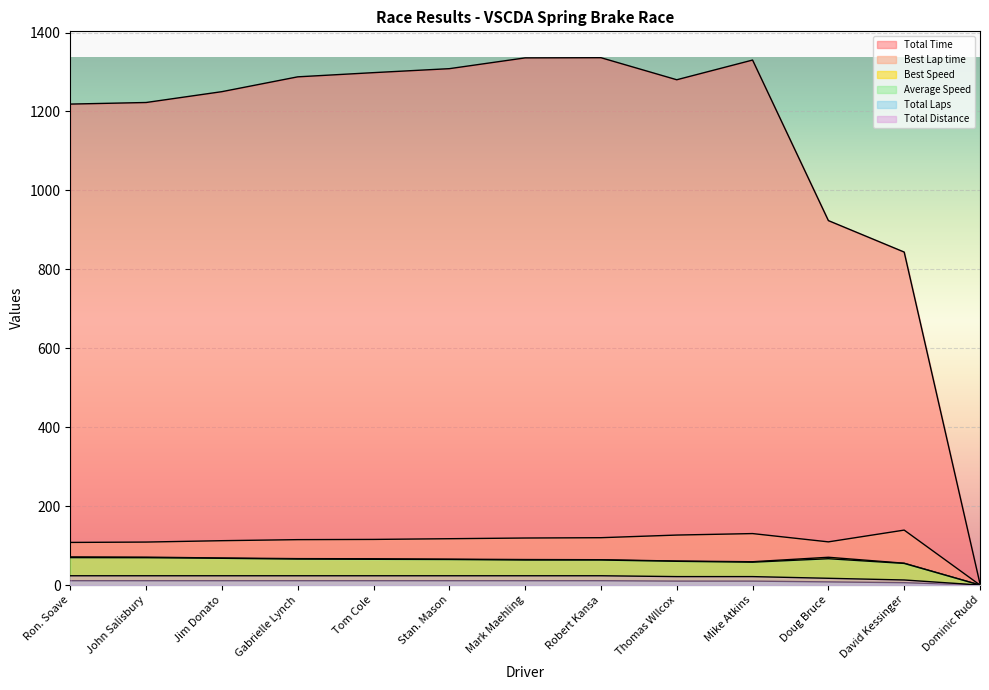

In Average Speed, how many points are lower than both neighbors (excluding endpoints)?

1